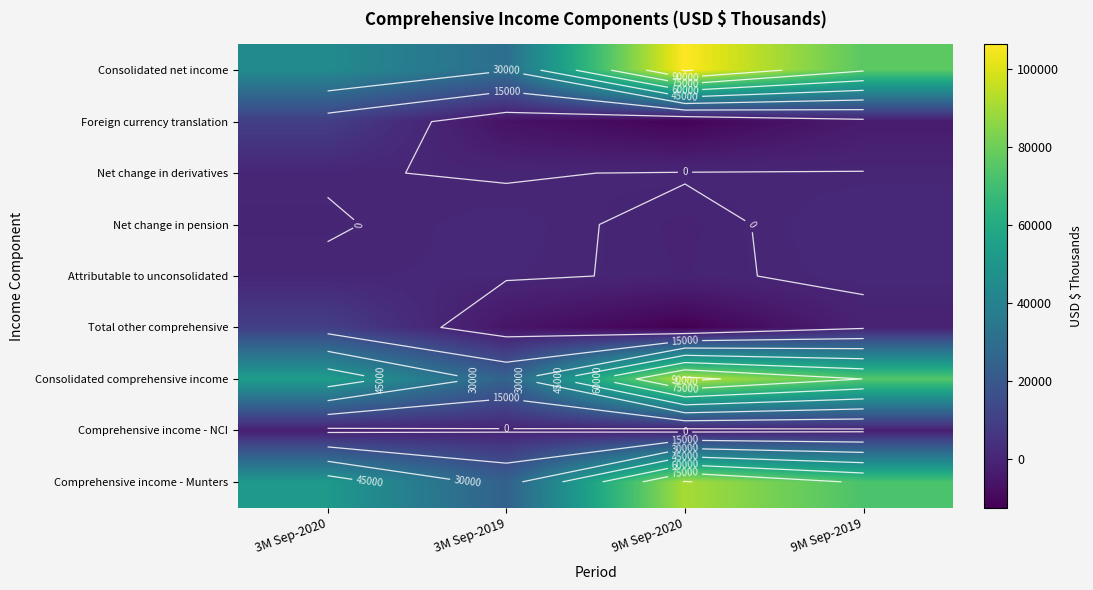

At which label is Comprehensive income - Munters closest to 57378?

3M Sep-2020